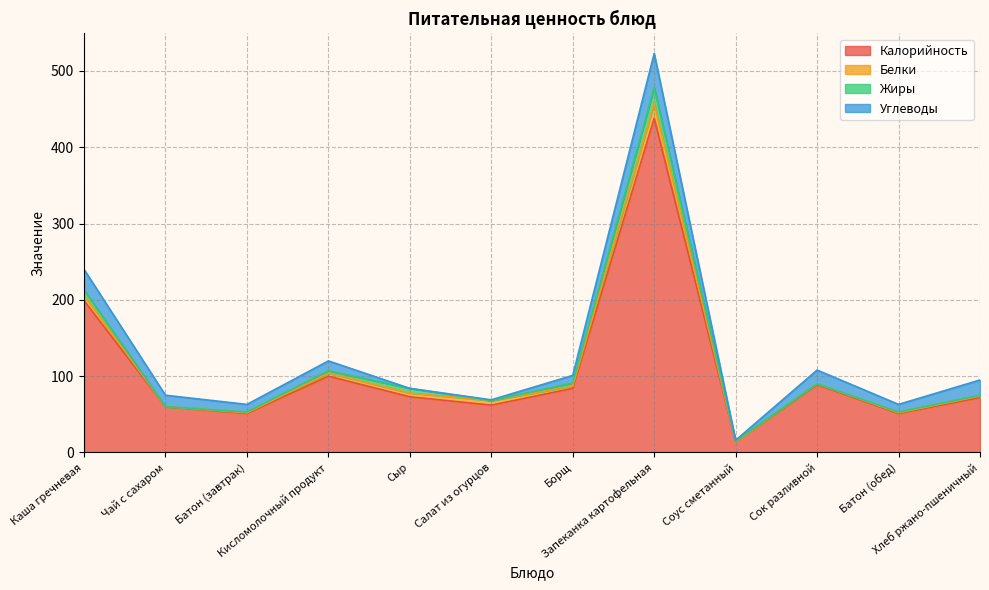

What is the label of the 5th point from the left?

Сыр